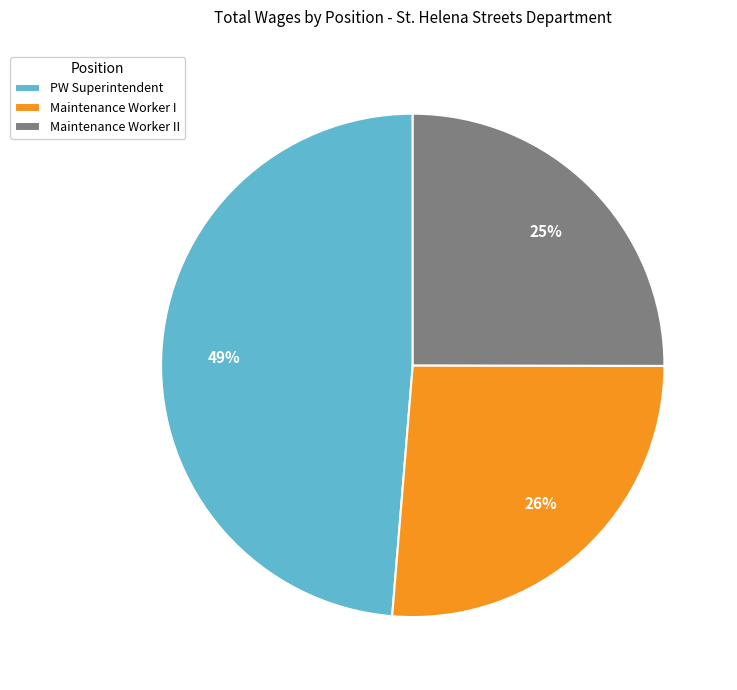

Which has a higher value, Maintenance Worker I or Maintenance Worker II?

Maintenance Worker I